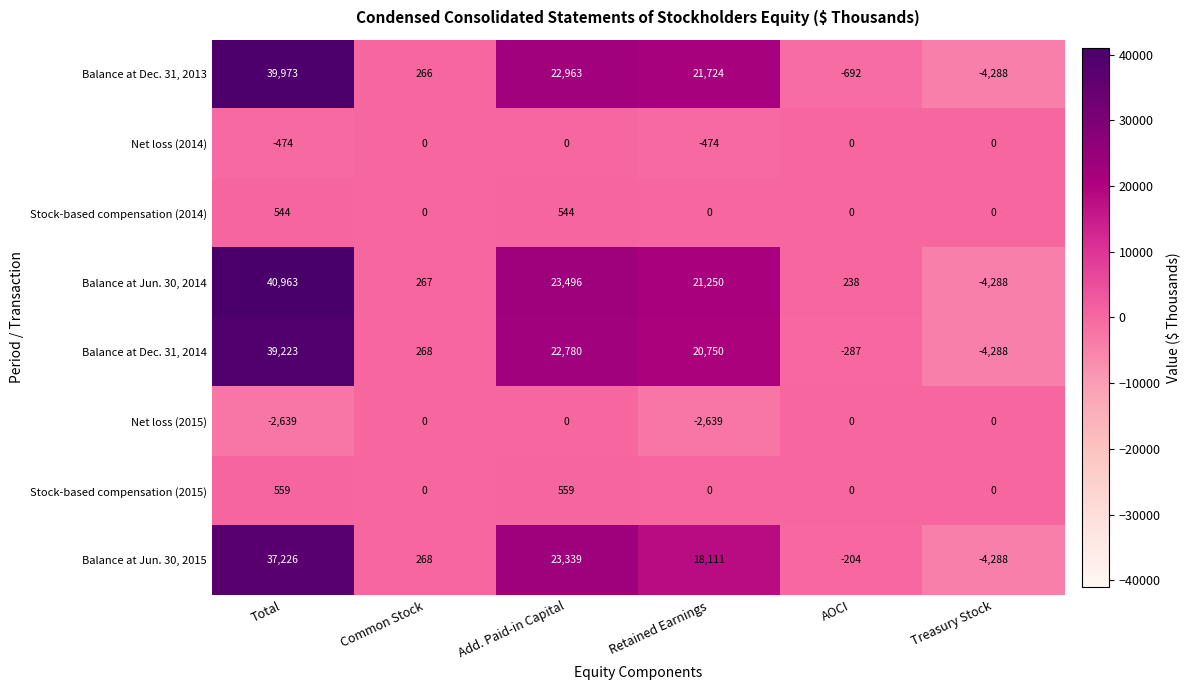

Which label corresponds to the smallest value in the chart?

Treasury Stock